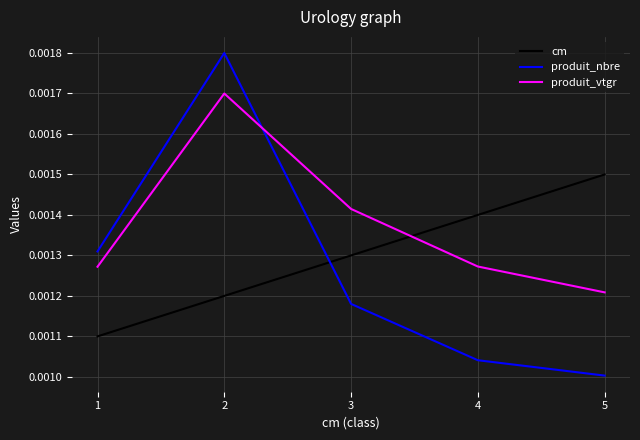

List the series in order of their peak value, lowest first.

cm, produit_vtgr, produit_nbre